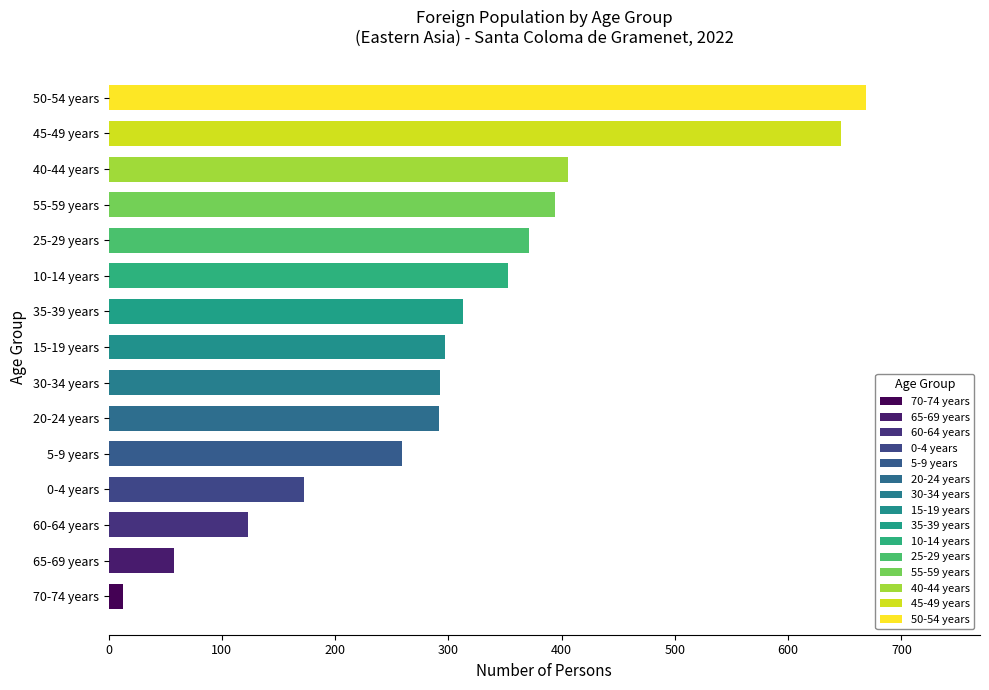

What is the change in value from 30-34 years to 40-44 years?

+113